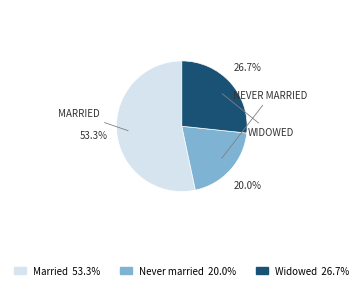

How much of the chart is everything except Married?

46.7%